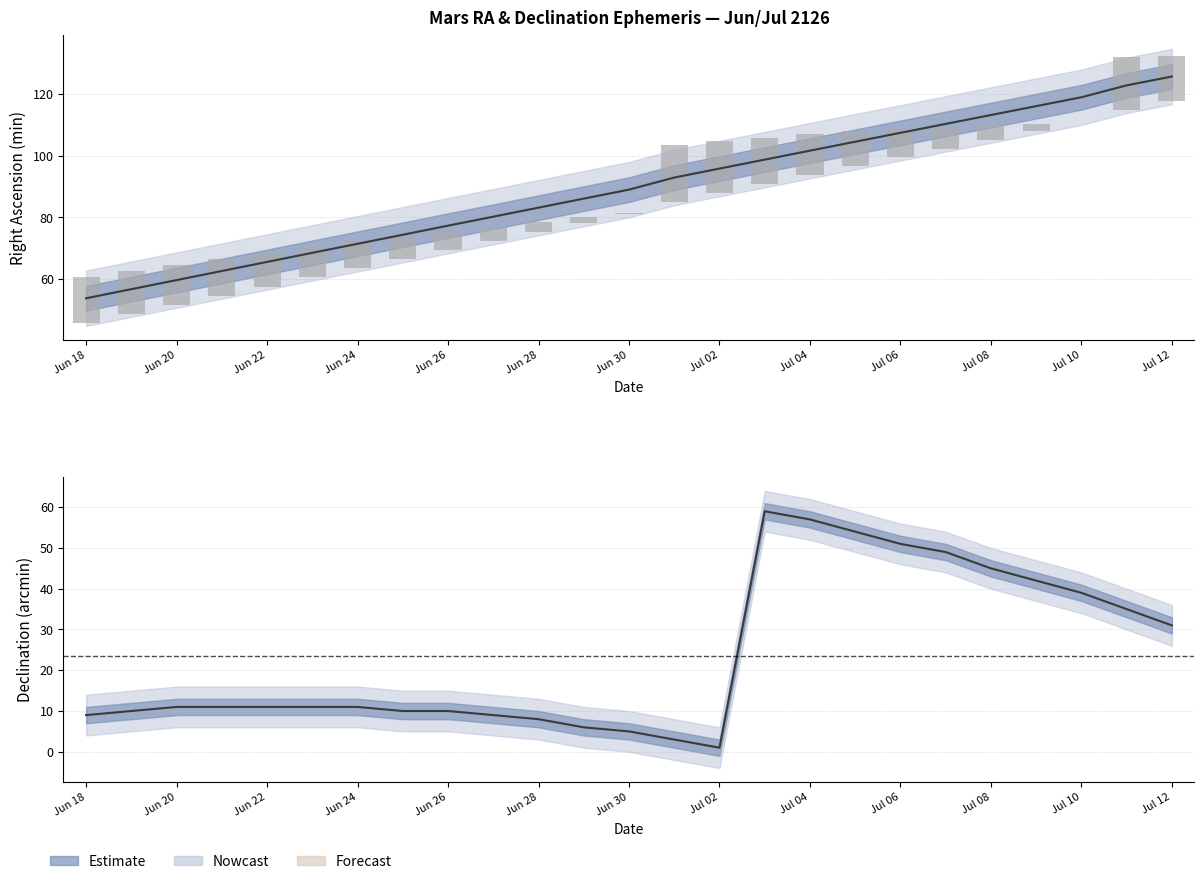

Are the bars horizontal?

No